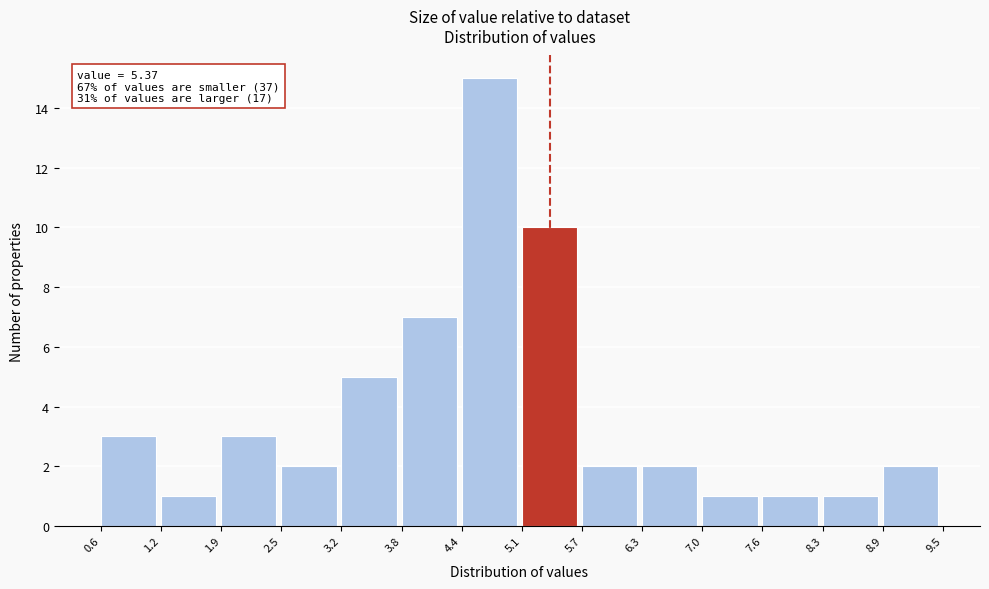

Over which range of the x-axis is the bar tallest?

4.4 to 5.1